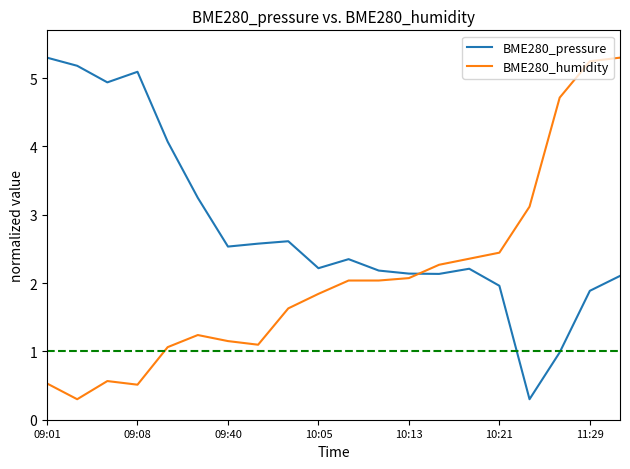

What is the smallest value displayed?

0.3